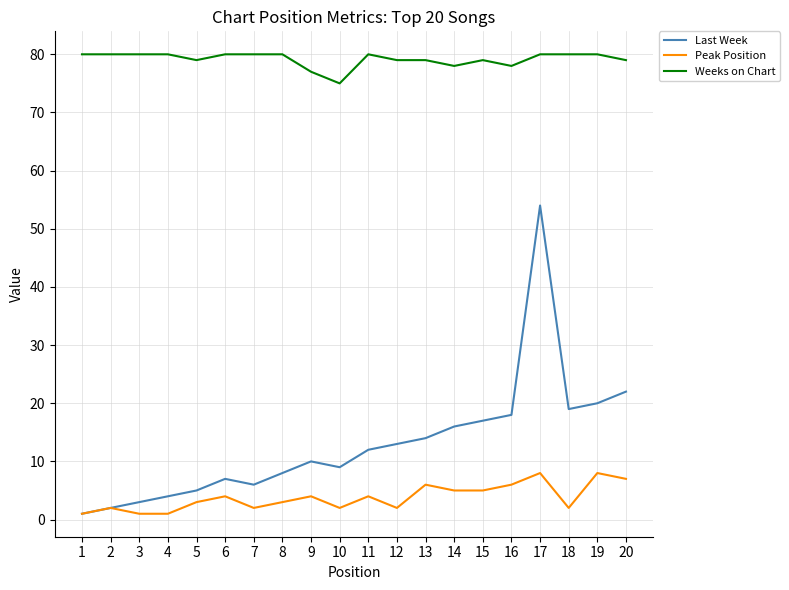

What is the greatest value displayed?

80